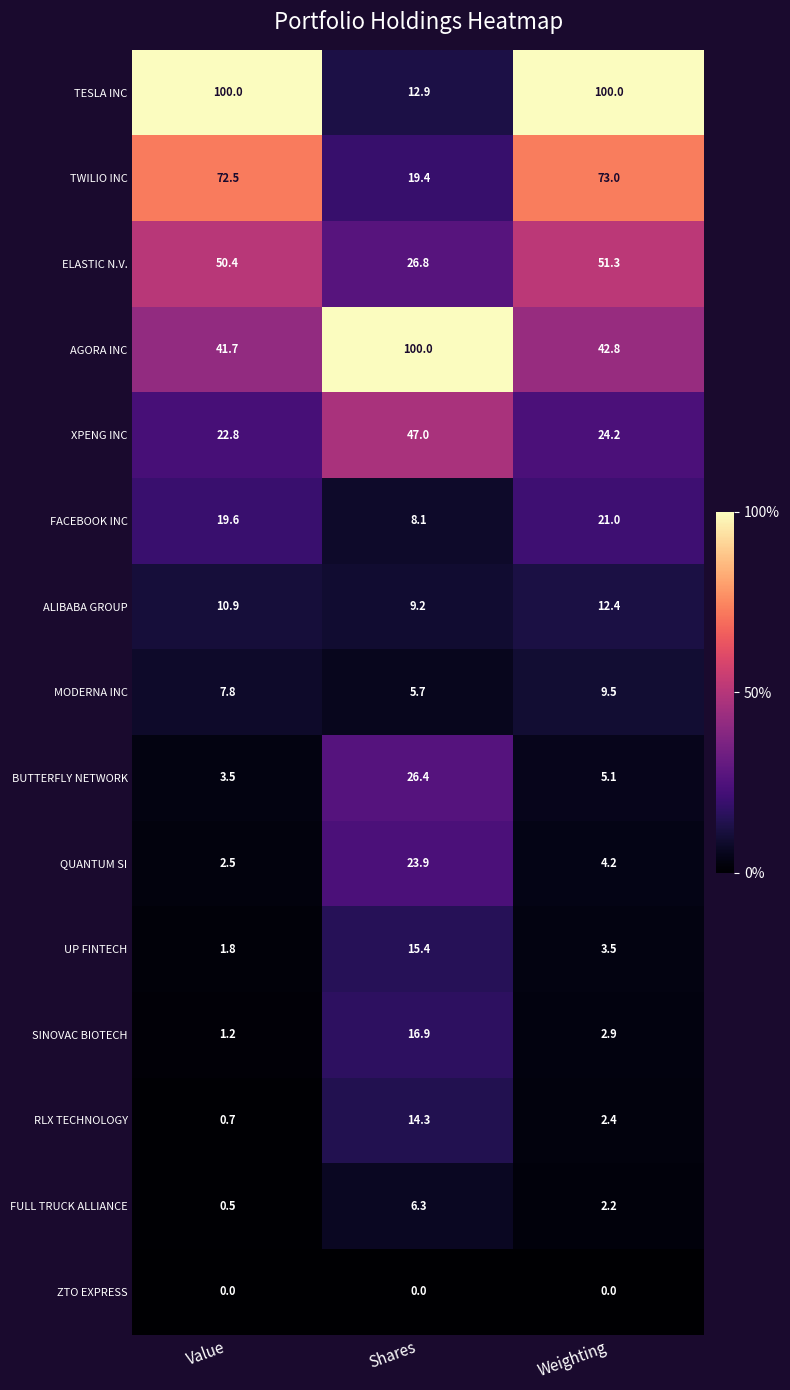

The XPENG INC series shows 22.8 at Value. True or false?

True